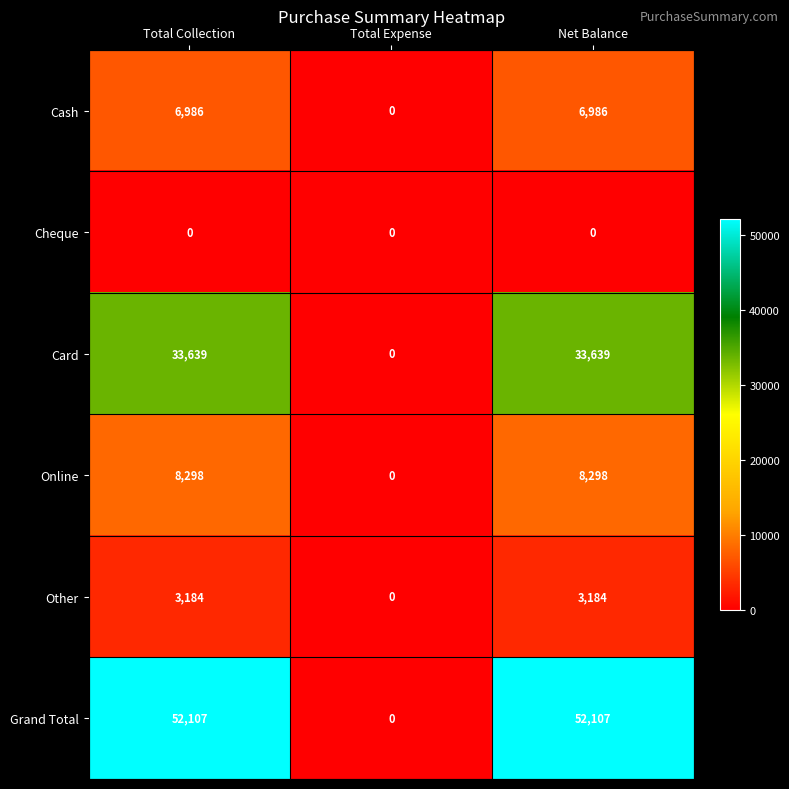

Is the value of Cash at Total Collection greater than the value of Online at Total Expense?

Yes